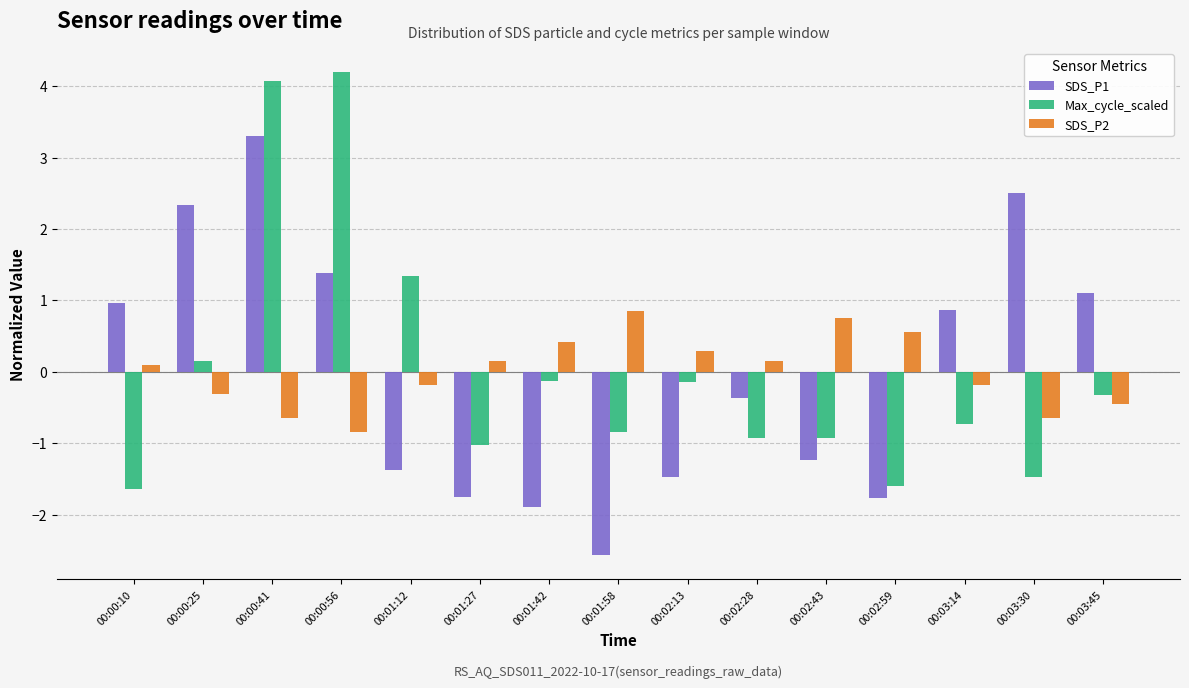

At how many categories does at least one series exceed 1?

6